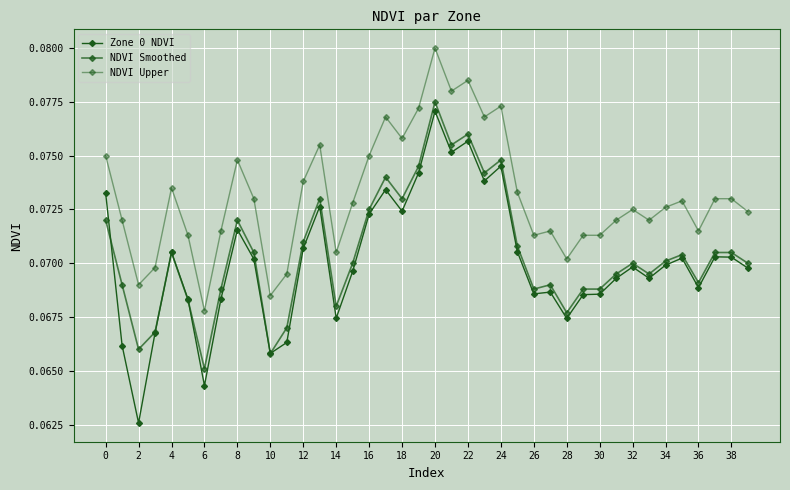

Does the chart have visible grid lines?

Yes